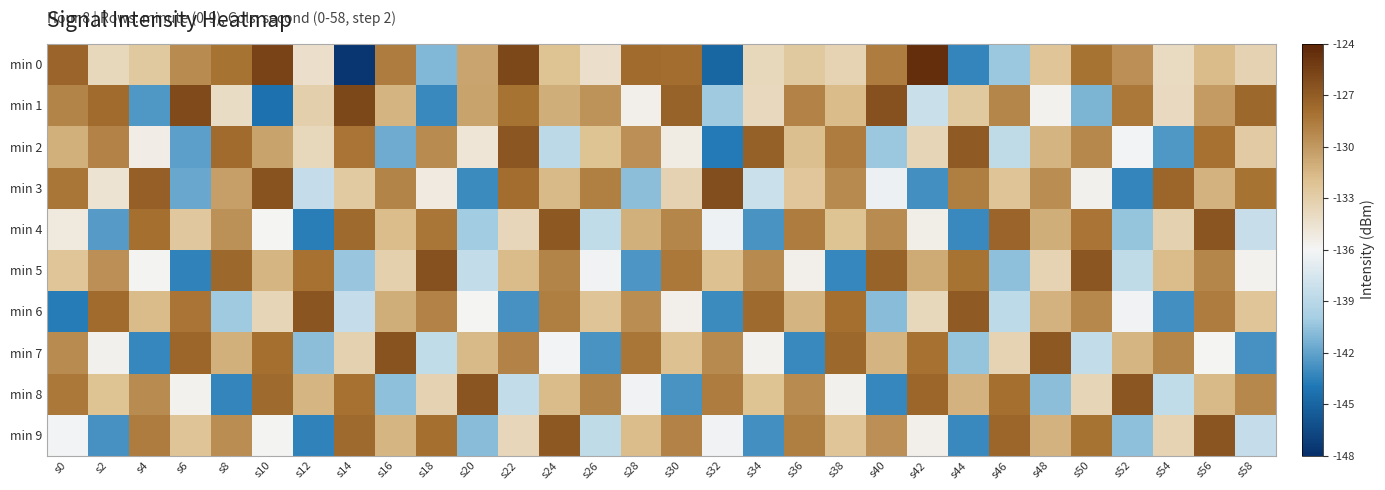

Which has a higher value, s28 or s6?

s28